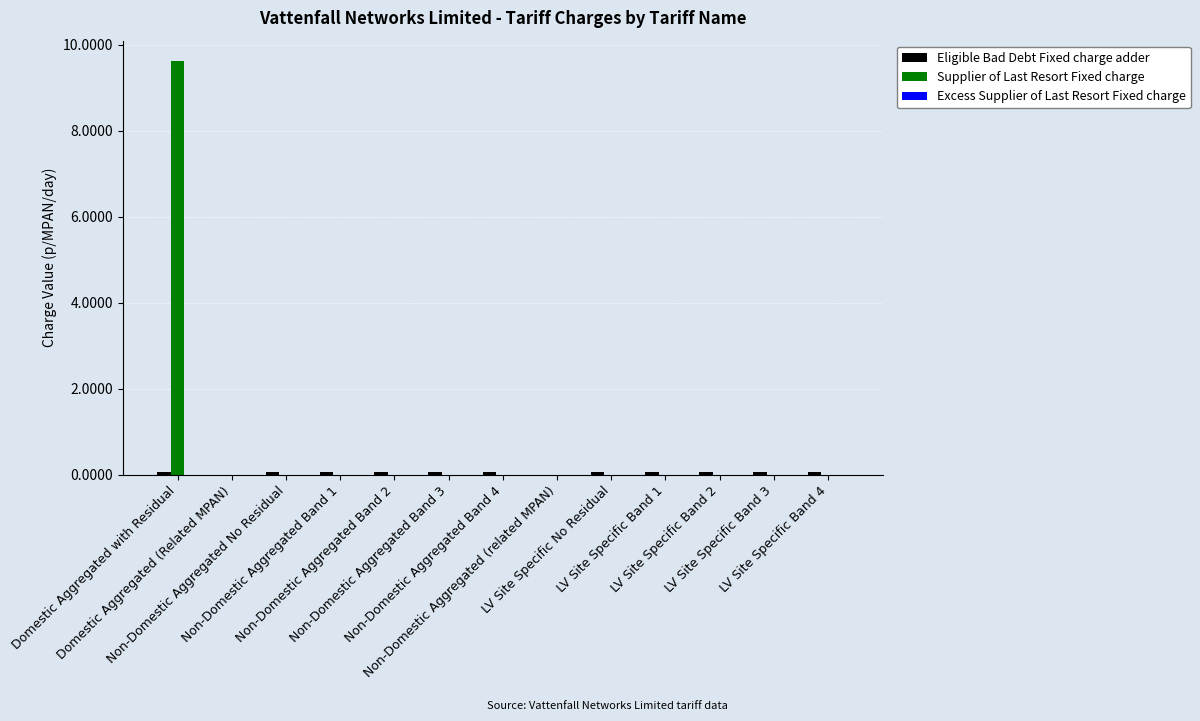

What is the greatest value displayed?

9.6